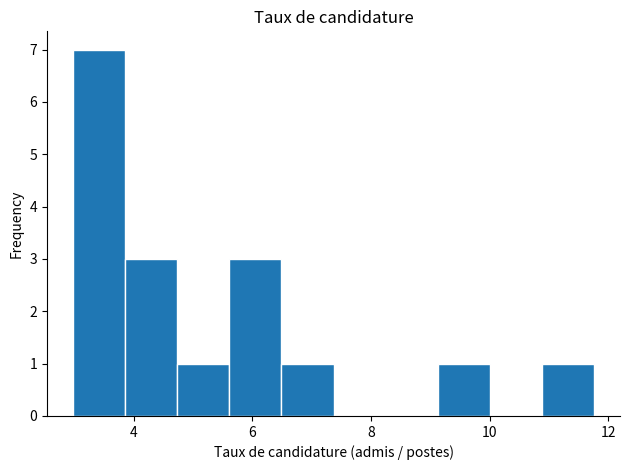

Reading left to right, transcribe this chart: for each bar, give the range it covers on the x-axis and its height. Neither the bar edges nor the heights are printed on the chart, so give them approximately, as read against the axes.

3.0 to 3.8: 7
3.8 to 4.8: 3
4.8 to 5.6: 1
5.6 to 6.4: 3
6.4 to 7.4: 1
7.4 to 8.2: 0
8.2 to 9.2: 0
9.2 to 10.0: 1
10.0 to 10.8: 0
10.8 to 11.8: 1